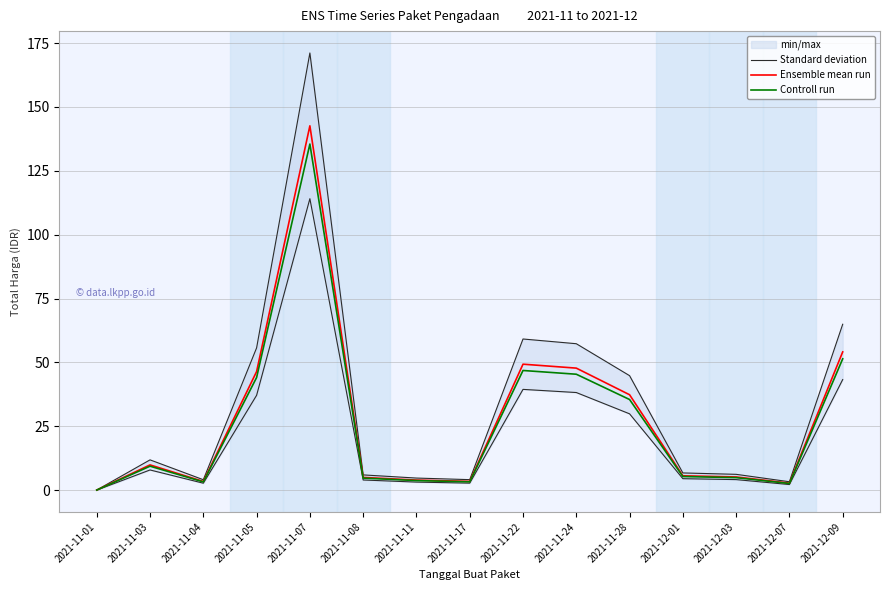

What is the total value across all series at 2021-11-03?

31.1